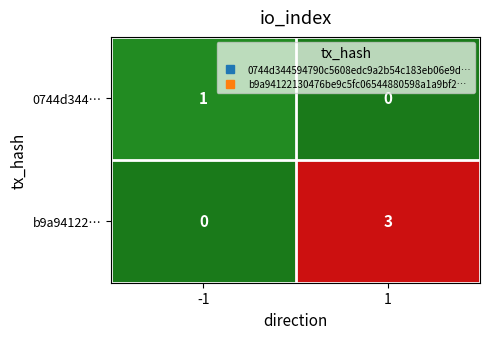

At which category does the chart reach its peak across all series?

1